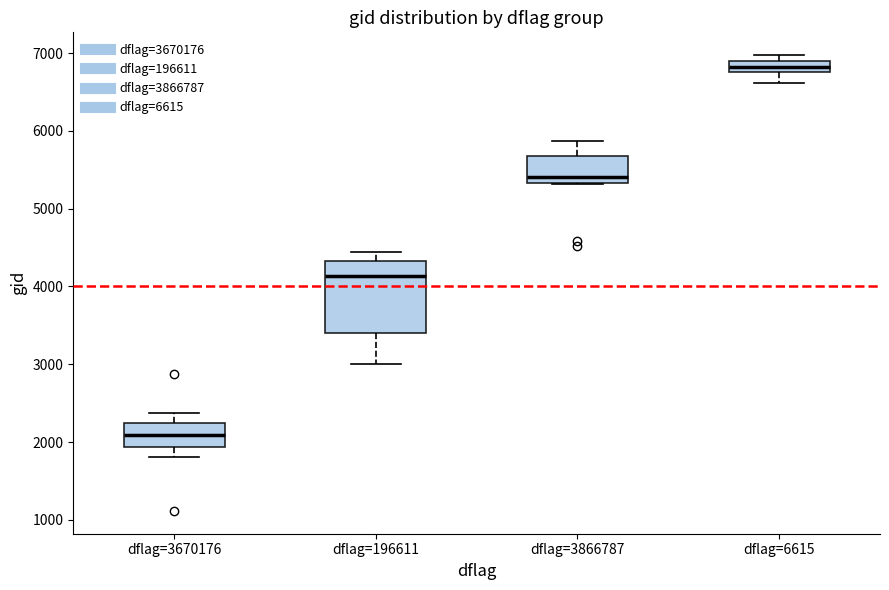

Which box's median line is the lowest?

dflag=3670176